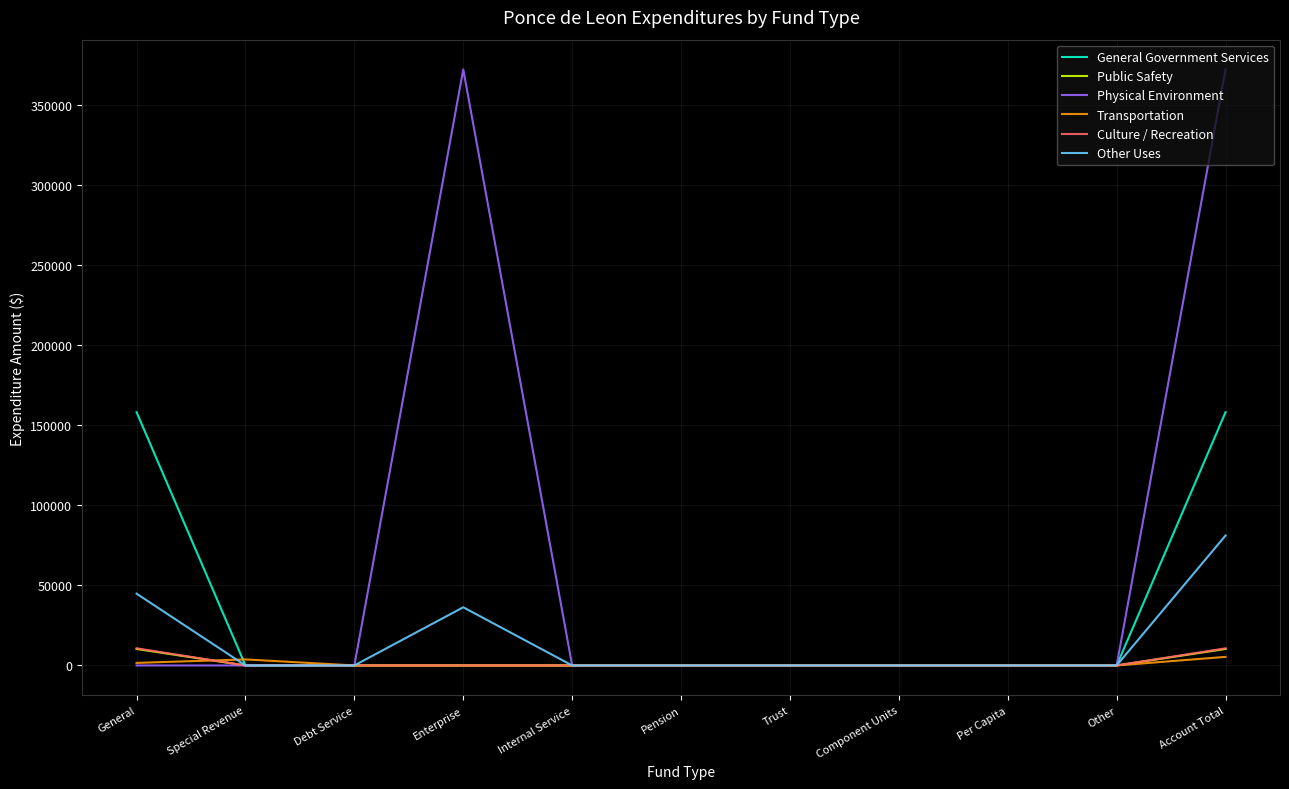

How many distinct data groups are displayed?

6